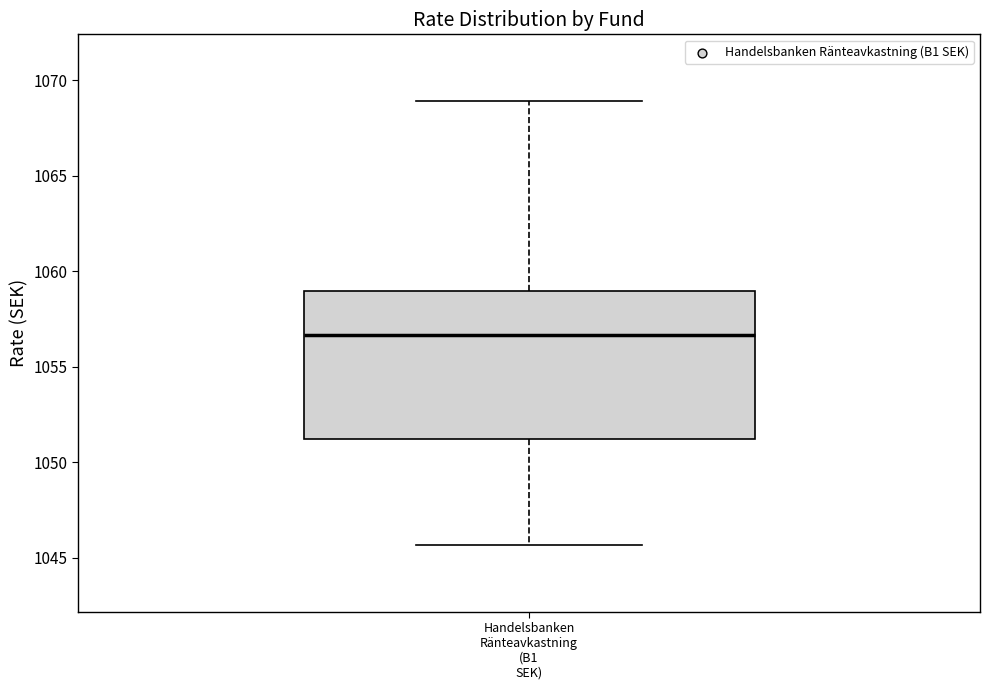

Transcribe this box plot: give where the median line is, the range the box spans, and where the two whiskers end, as read against the y-axis. The values are not printed on the chart, so give them approximately, as read against the axis.

median 1056.5, box 1051.0 to 1059.0, whiskers 1045.5 to 1069.0